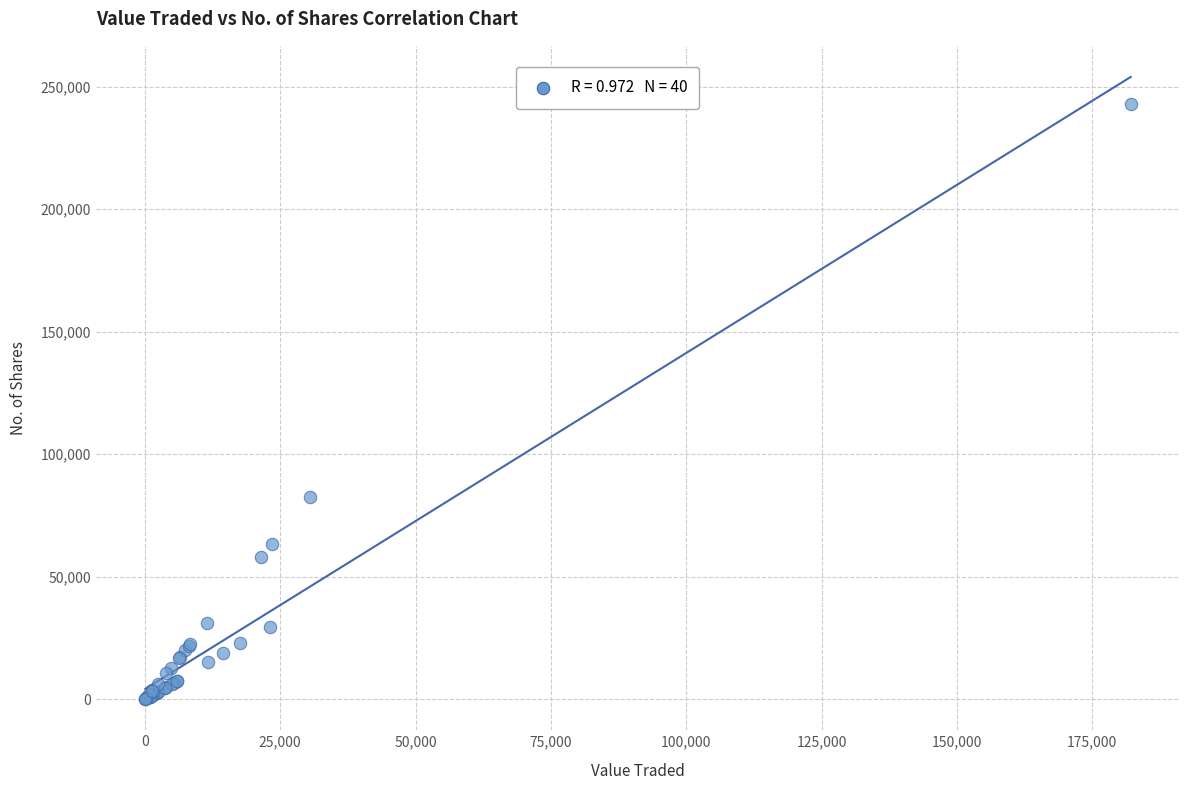

What Y value in the scatter plot is closest to 121462?

82434